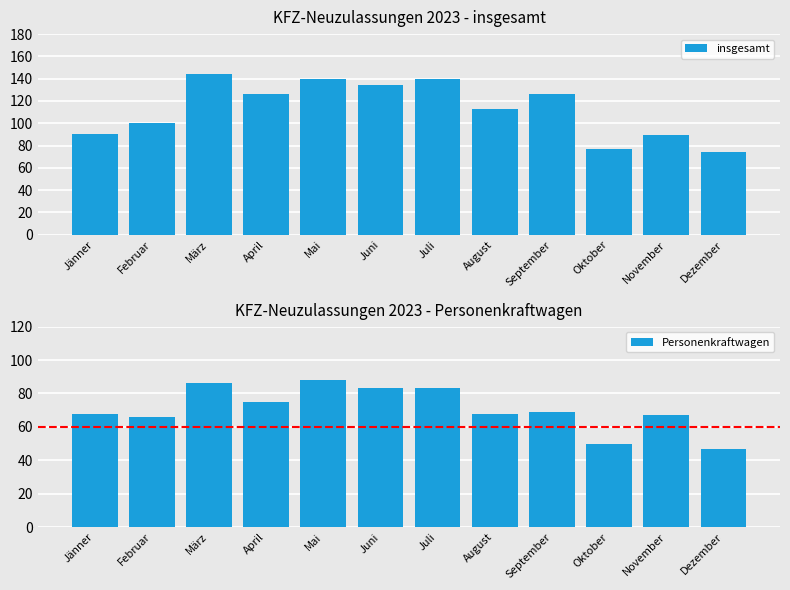

Which category has the highest value in the Personenkraftwagen series?

Mai